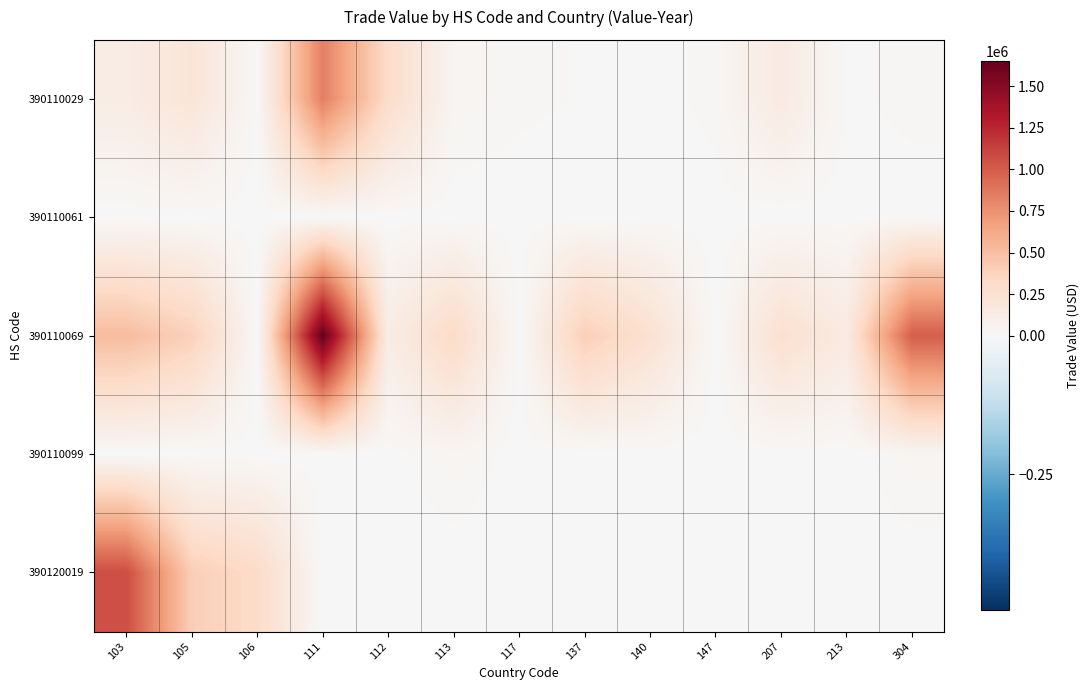

Which series has the largest total across all categories?

390110069